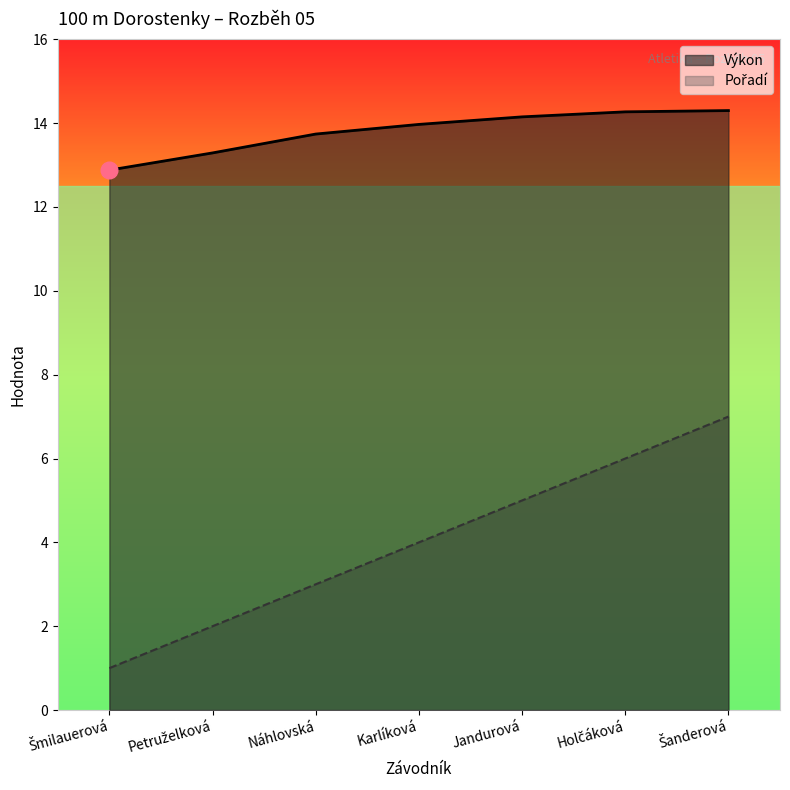

Where is Pořadí nearest to the value 4?

Karlíková